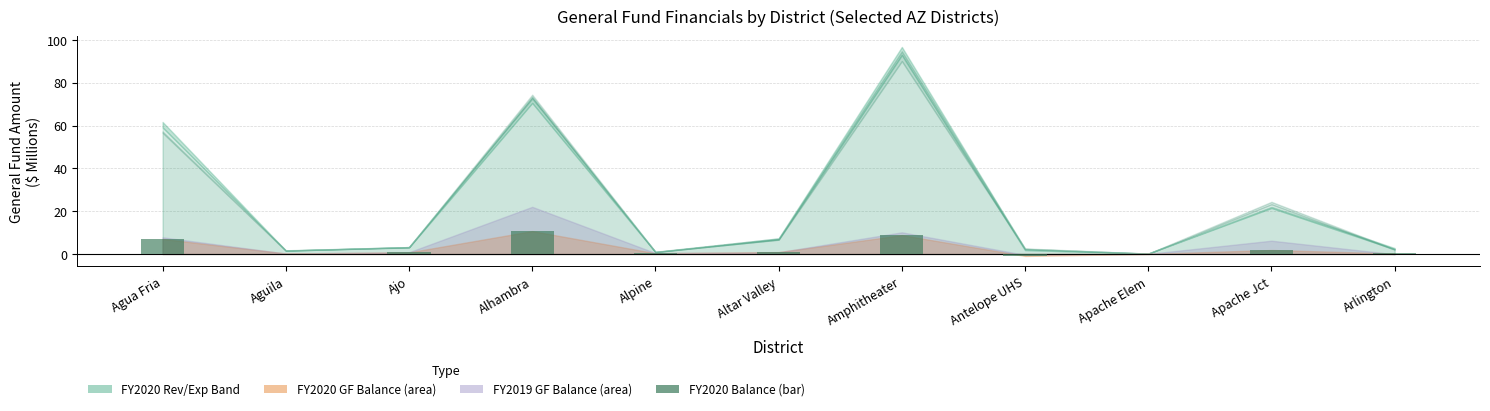

What is the sum of all values?

29.9